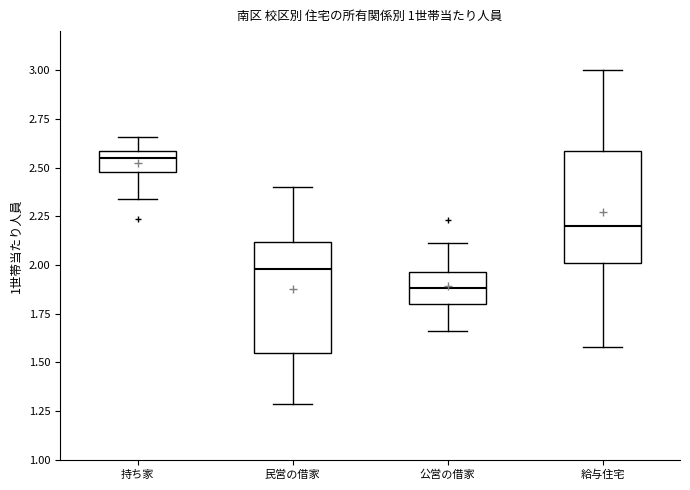

Reading left to right, read every box against the y-axis: the position of its median line, the range the box covers, and the ends of its whiskers. The values are not printed on the chart, so give them approximately, as read against the axis.

持ち家: median 2.55, box 2.50 to 2.60, whiskers 2.35 to 2.65
民営の借家: median 2.00, box 1.55 to 2.10, whiskers 1.30 to 2.40
公営の借家: median 1.90, box 1.80 to 1.95, whiskers 1.65 to 2.10
給与住宅: median 2.20, box 2.00 to 2.60, whiskers 1.60 to 3.00